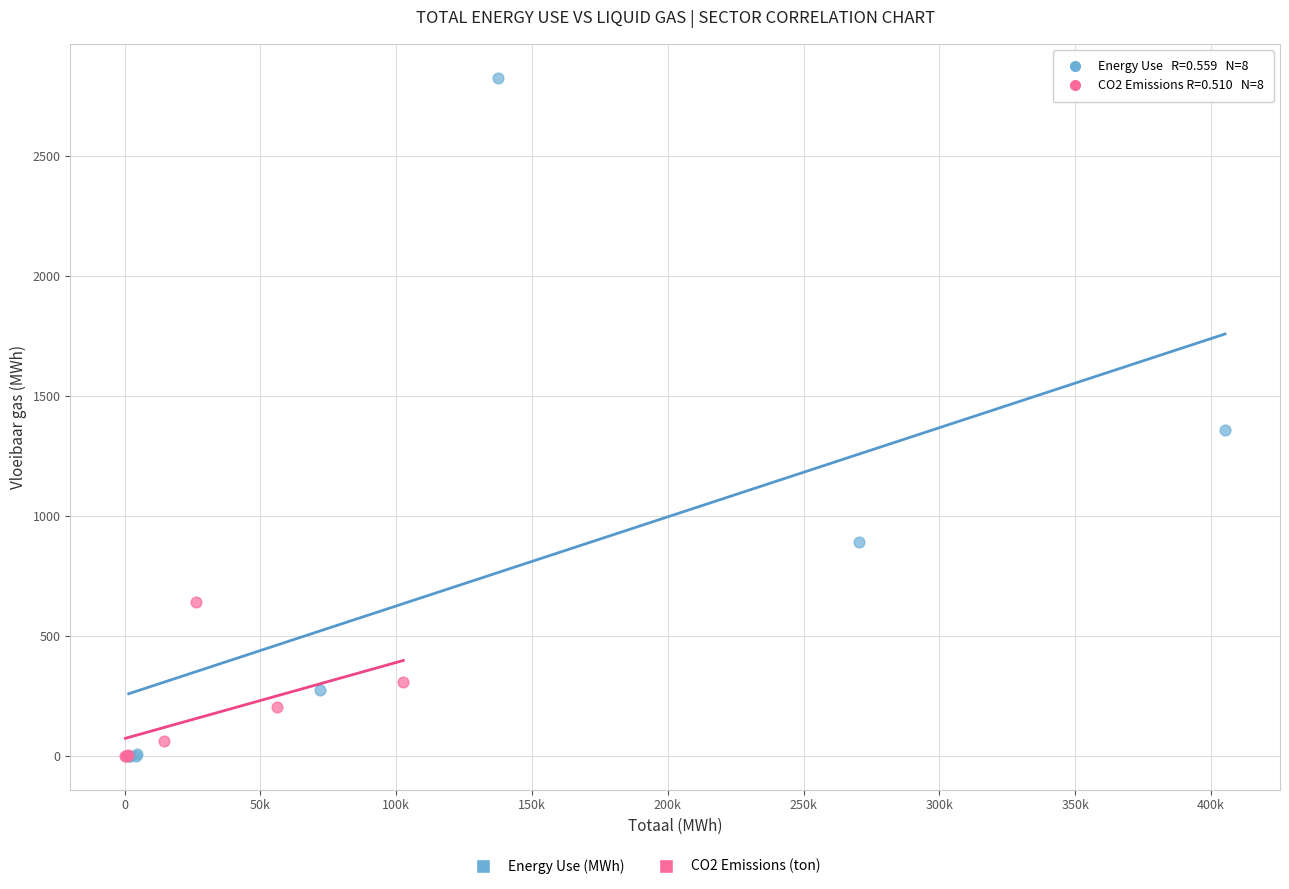

Which series has the largest Y range (max minus min)?

Energy Use (MWh)